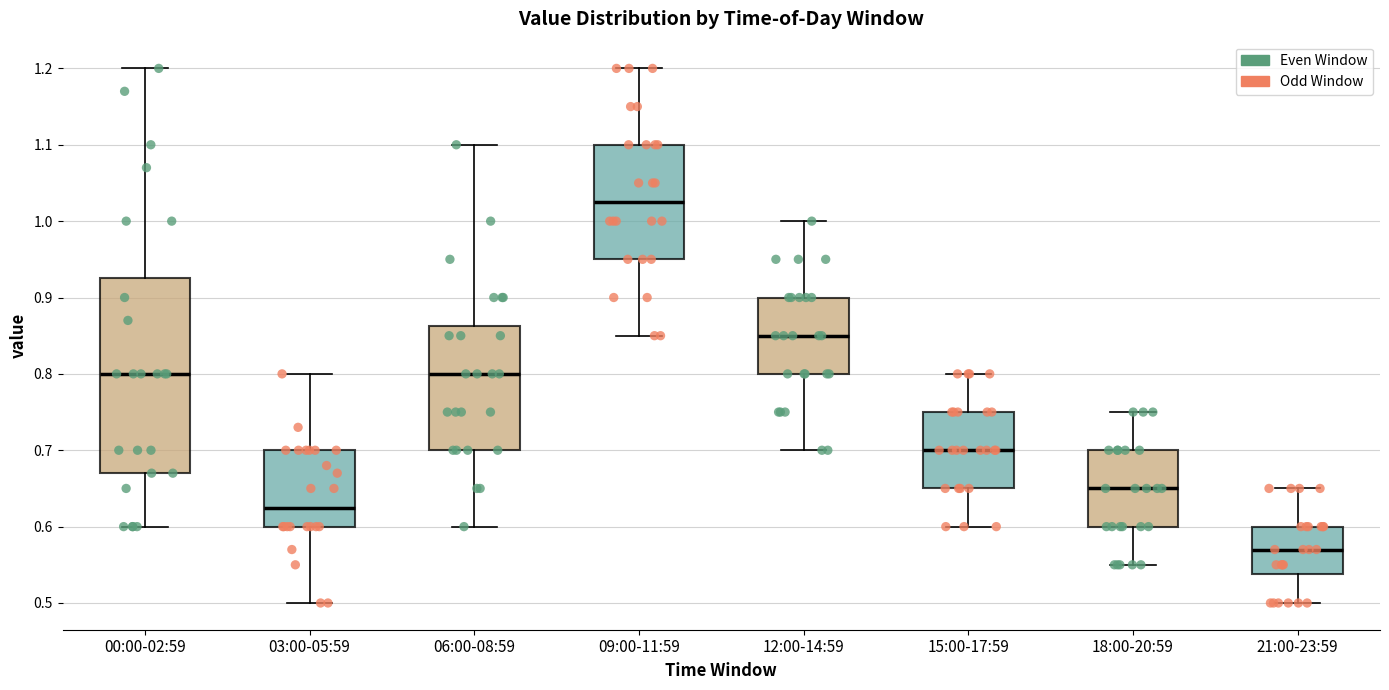

Reading left to right, transcribe this box plot: for each box, give where its median line is, the range the box spans, and where its two whiskers end, as read against the y-axis. The values are not printed on the chart, so give them approximately, as read against the axis.

00:00-02:59: median 0.80, box 0.67 to 0.93, whiskers 0.60 to 1.20
03:00-05:59: median 0.63, box 0.60 to 0.70, whiskers 0.50 to 0.80
06:00-08:59: median 0.80, box 0.70 to 0.86, whiskers 0.60 to 1.10
09:00-11:59: median 1.03, box 0.95 to 1.10, whiskers 0.85 to 1.20
12:00-14:59: median 0.85, box 0.80 to 0.90, whiskers 0.70 to 1.00
15:00-17:59: median 0.70, box 0.65 to 0.75, whiskers 0.60 to 0.80
18:00-20:59: median 0.65, box 0.60 to 0.70, whiskers 0.55 to 0.75
21:00-23:59: median 0.57, box 0.54 to 0.60, whiskers 0.50 to 0.65